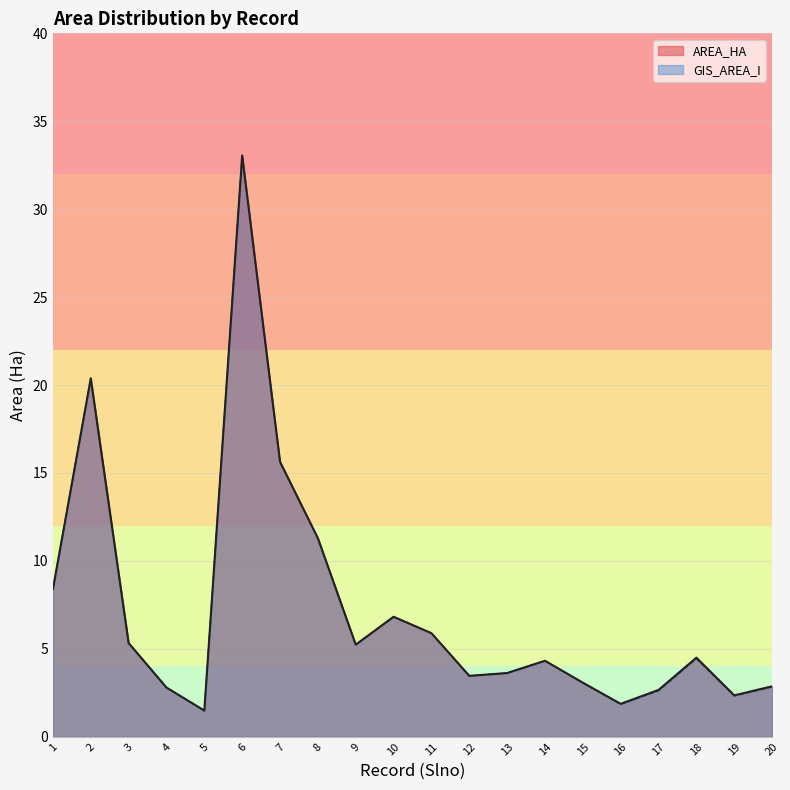

Where do AREA_HA and GIS_AREA_I first cross each other?

1 and 2